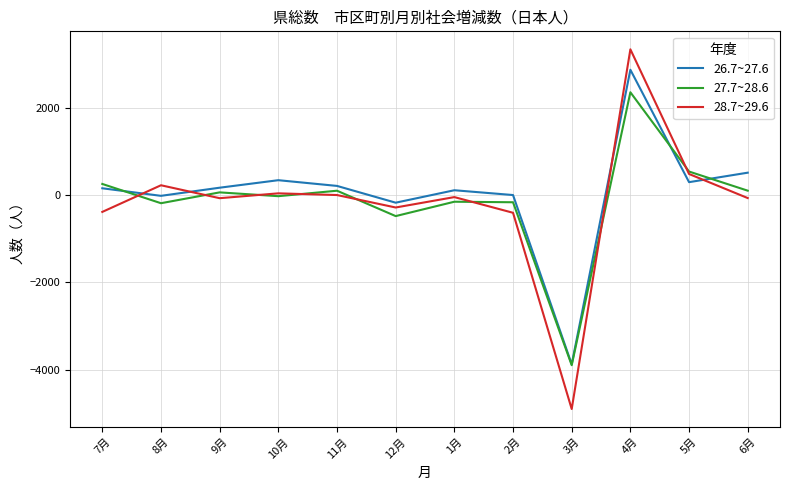

What is the sum of the 28.7~29.6 values at 11月 and 7月?

-386